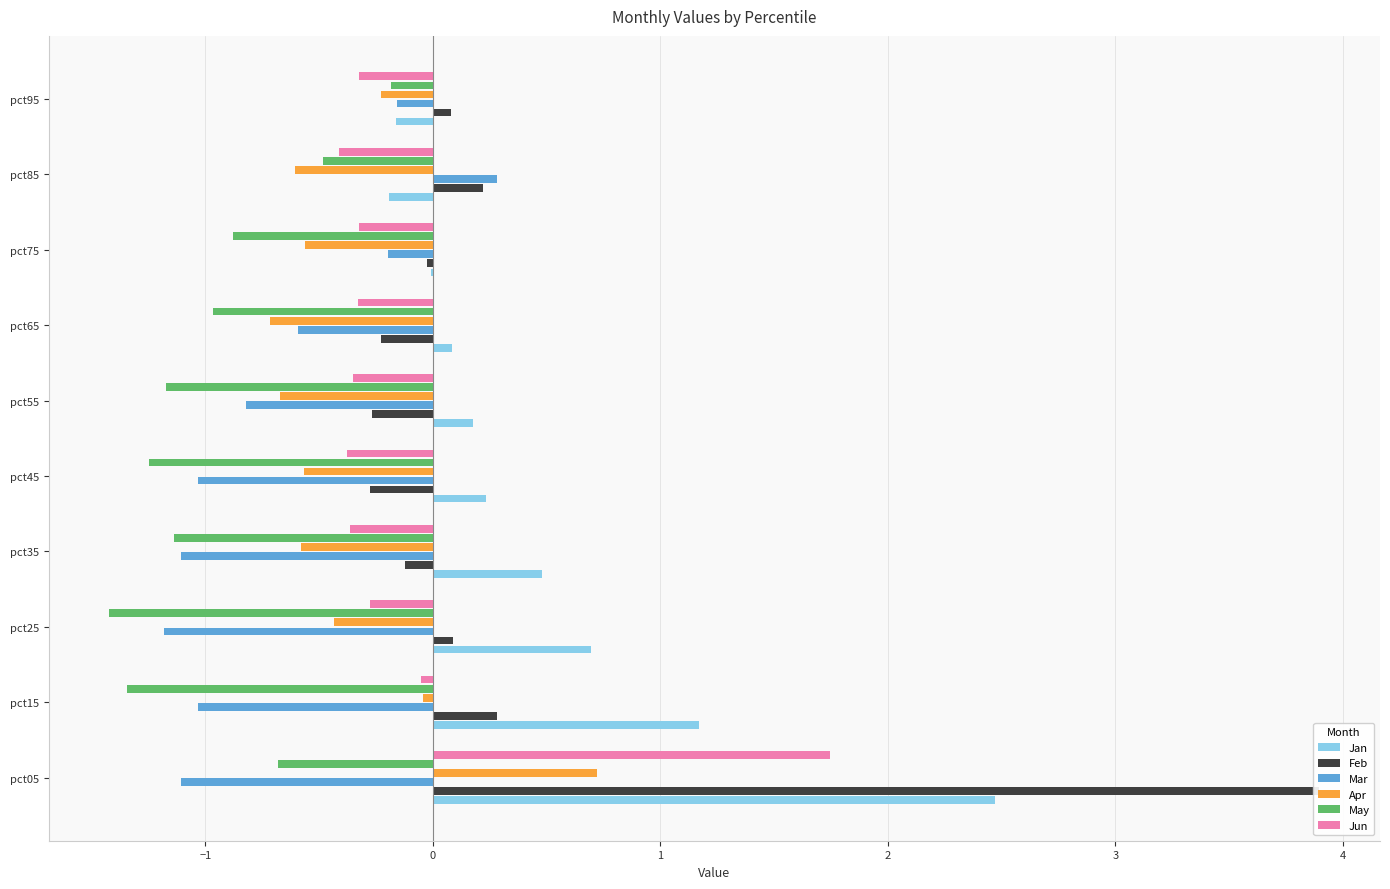

What is the value of the Jun bar at the 10th from the left?

-0.3